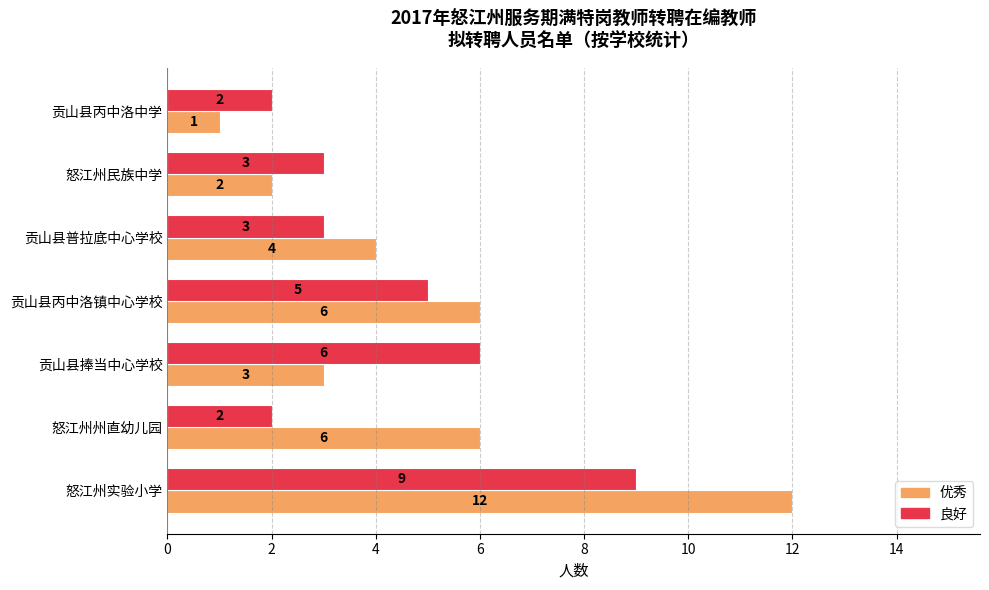

At which category is the sum across all series the highest?

怒江州实验小学